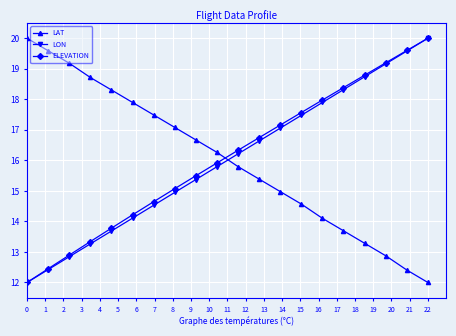

What is the value of the ELEVATION point at the 7th from the left?

14.6